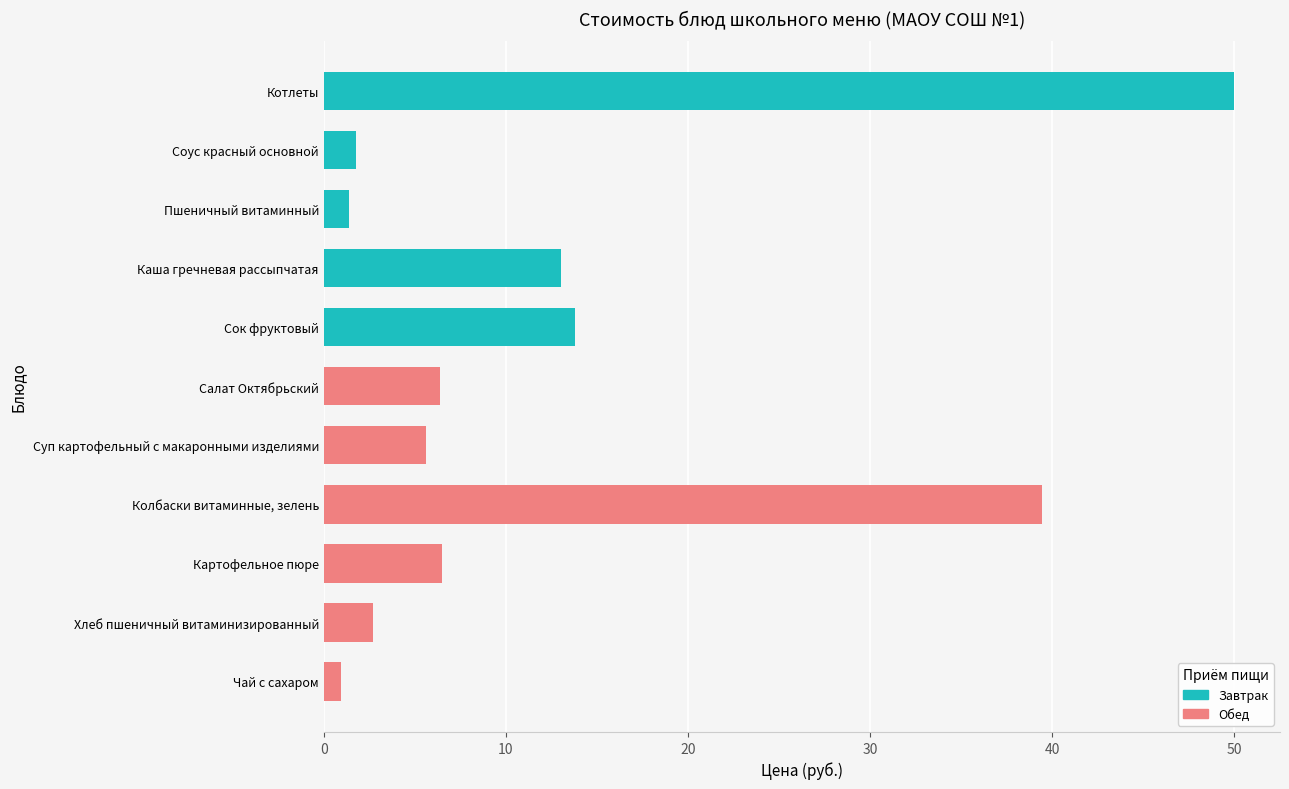

What is the change in value from Каша гречневая рассыпчатая to Хлеб пшеничный витаминизированный?

-10.3